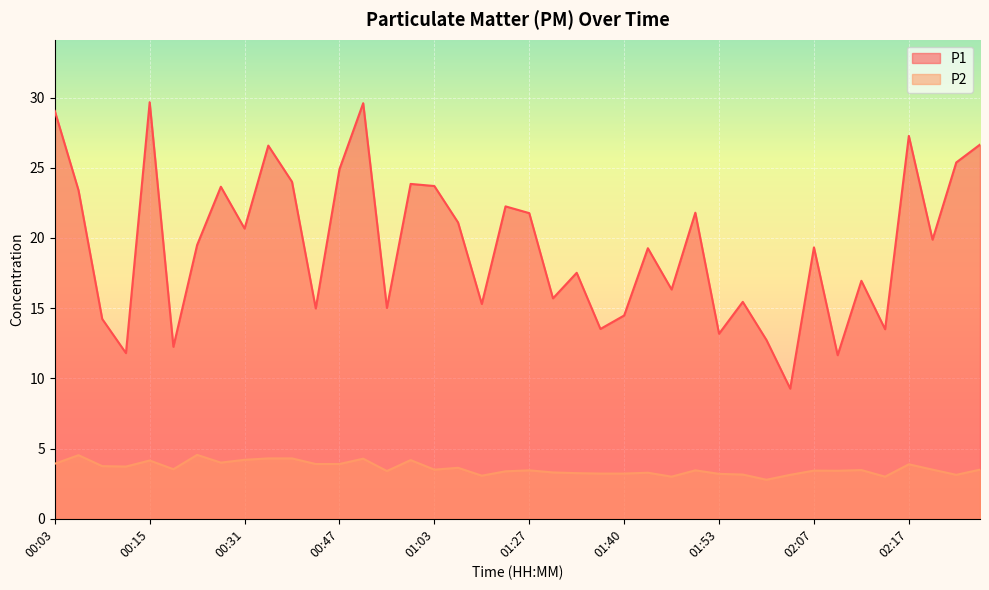

What is the label of the 15th point from the right?

01:42